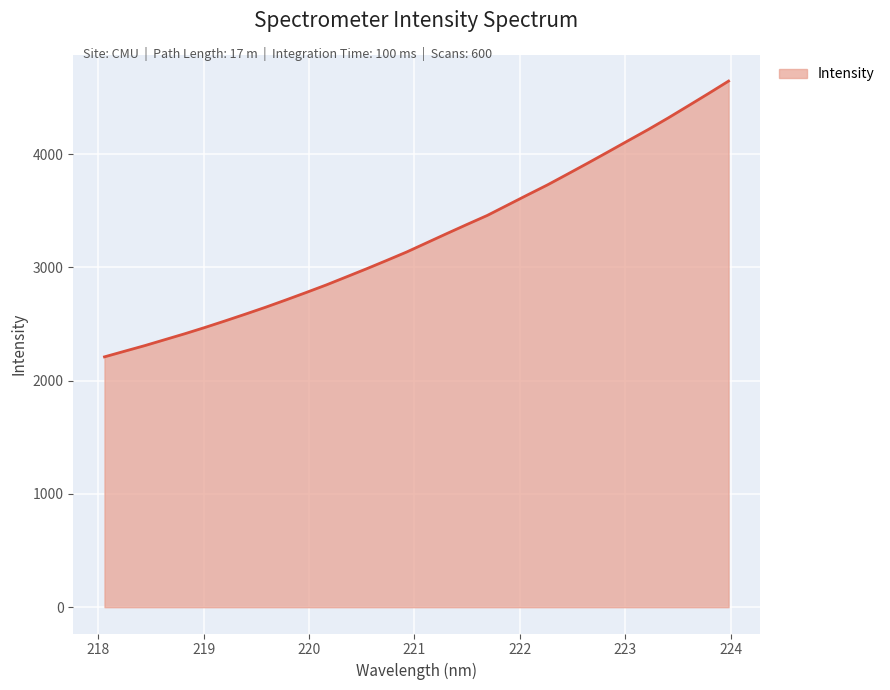

What is the difference between the maximum and minimum values?

2434.6